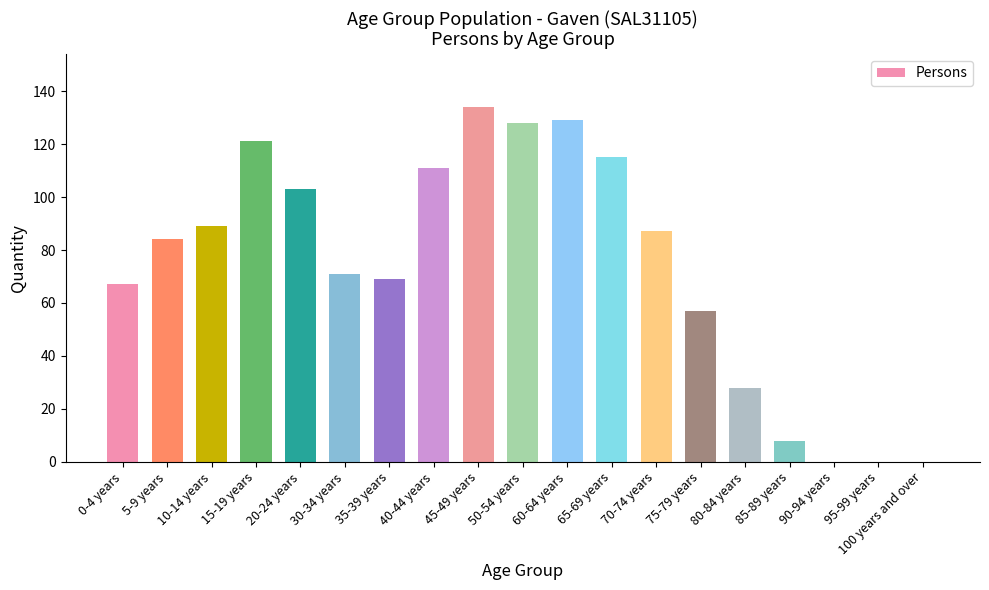

Which category has the highest value across all series?

45-49 years